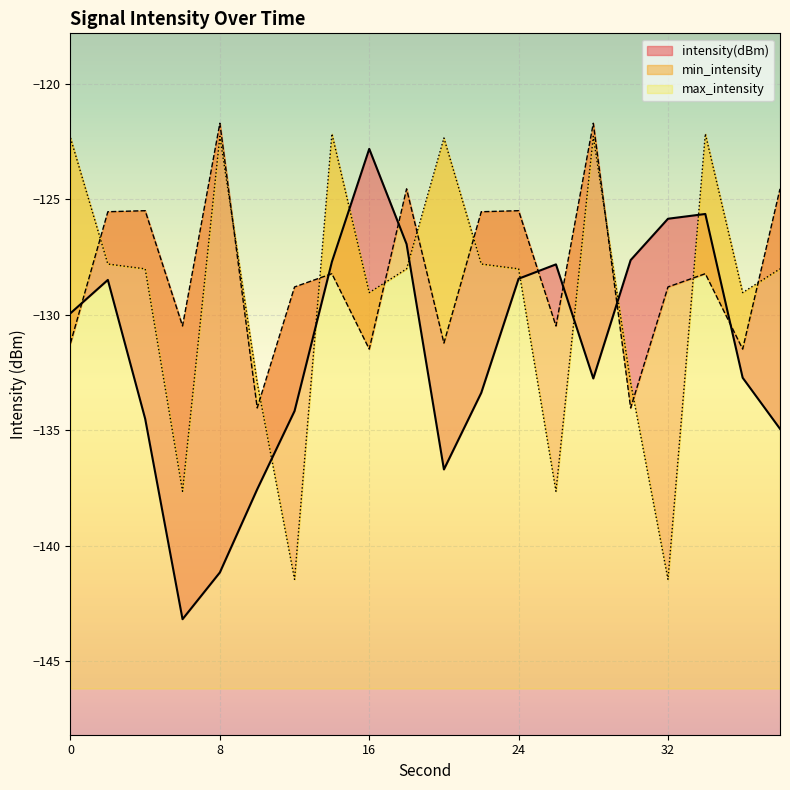

Which series ends up on top after the final intersection of intensity(dBm) and max_intensity?

max_intensity